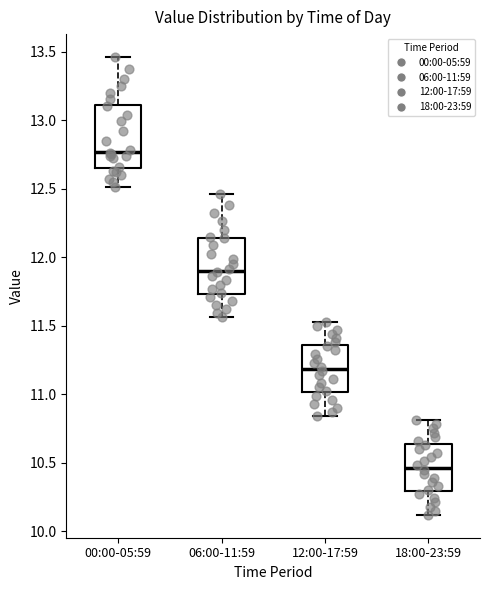

Reading left to right, transcribe this box plot: for each box, give where its median line is, the range the box spans, and where its two whiskers end, as read against the y-axis. The values are not printed on the chart, so give them approximately, as read against the axis.

00:00-05:59: median 12.75, box 12.65 to 13.10, whiskers 12.50 to 13.45
06:00-11:59: median 11.90, box 11.75 to 12.15, whiskers 11.55 to 12.45
12:00-17:59: median 11.20, box 11.00 to 11.35, whiskers 10.85 to 11.55
18:00-23:59: median 10.45, box 10.30 to 10.65, whiskers 10.10 to 10.80